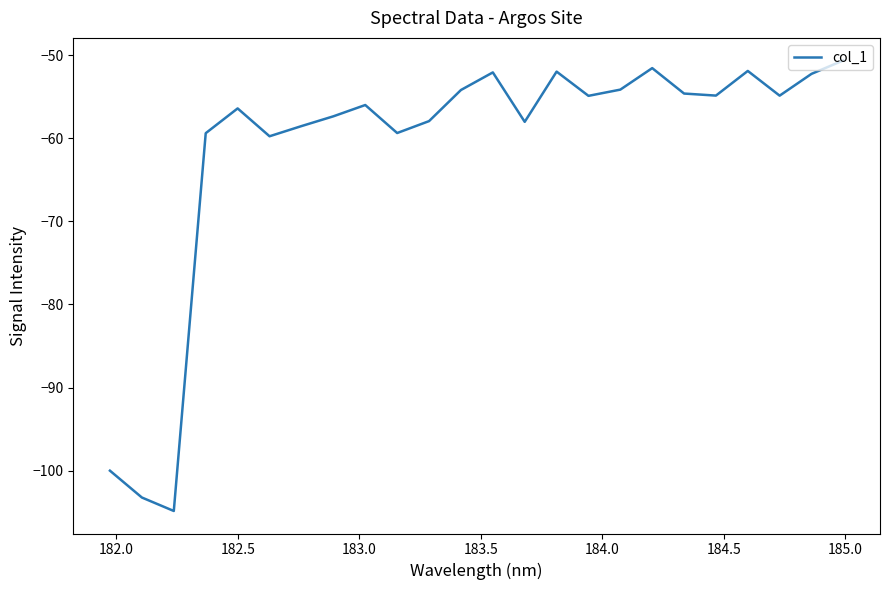

What is the maximum value shown in the chart?

-50.6